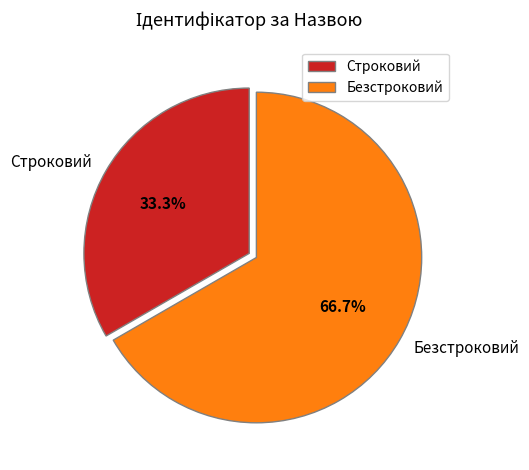

What is the smallest slice in the pie chart?

Строковий